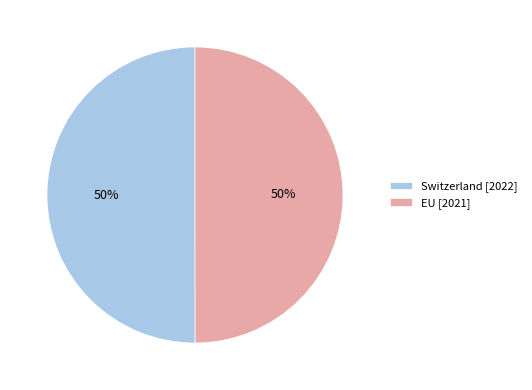

How many slices are in this pie chart?

2